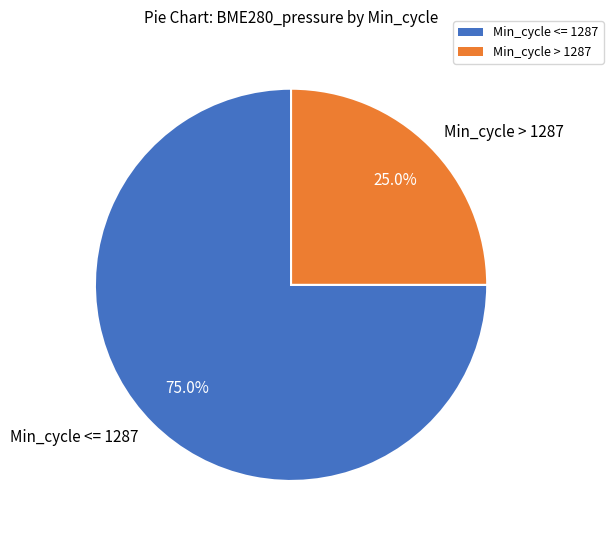

Does any single category account for the majority?

Yes